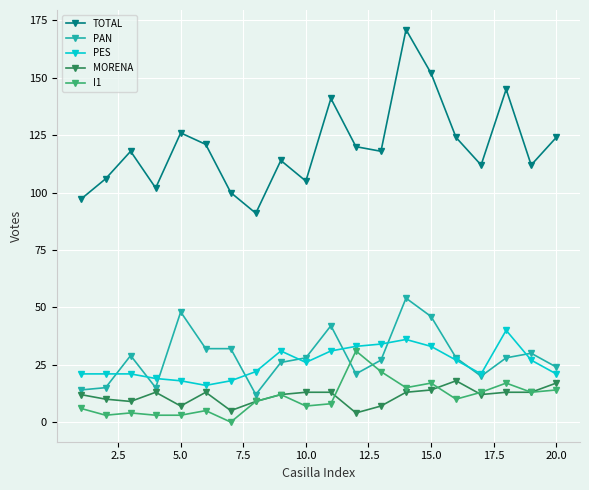

List the series in order of their peak value, lowest first.

MORENA, I1, PES, PAN, TOTAL